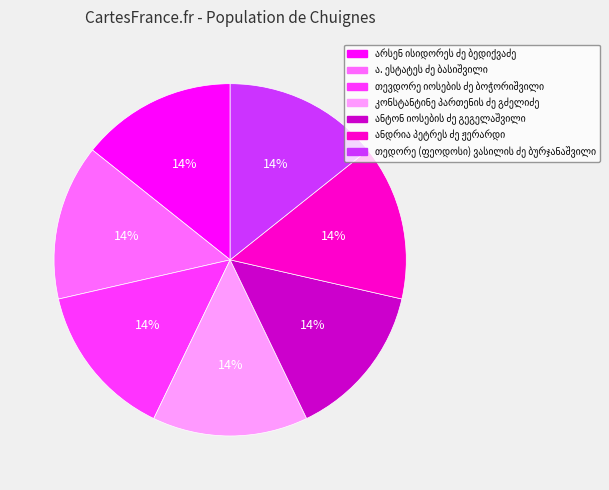

Is there a majority slice in this chart?

No